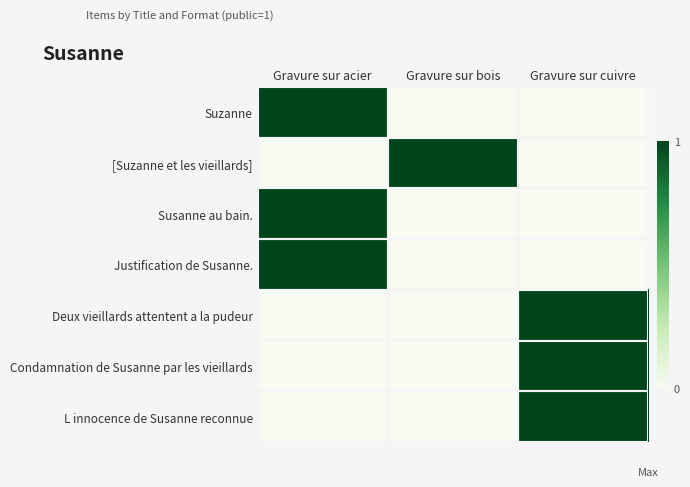

How many categories are shown in the chart?

3